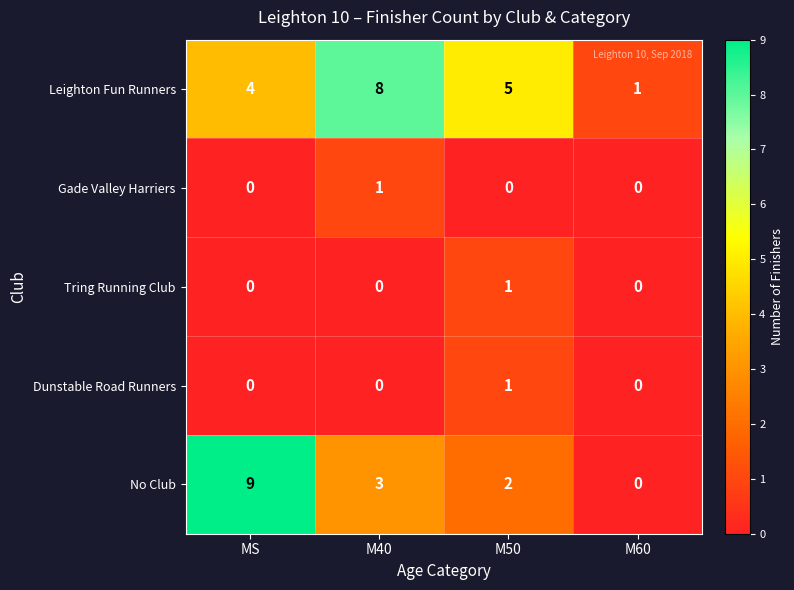

Where does the No Club series first go above 3?

MS